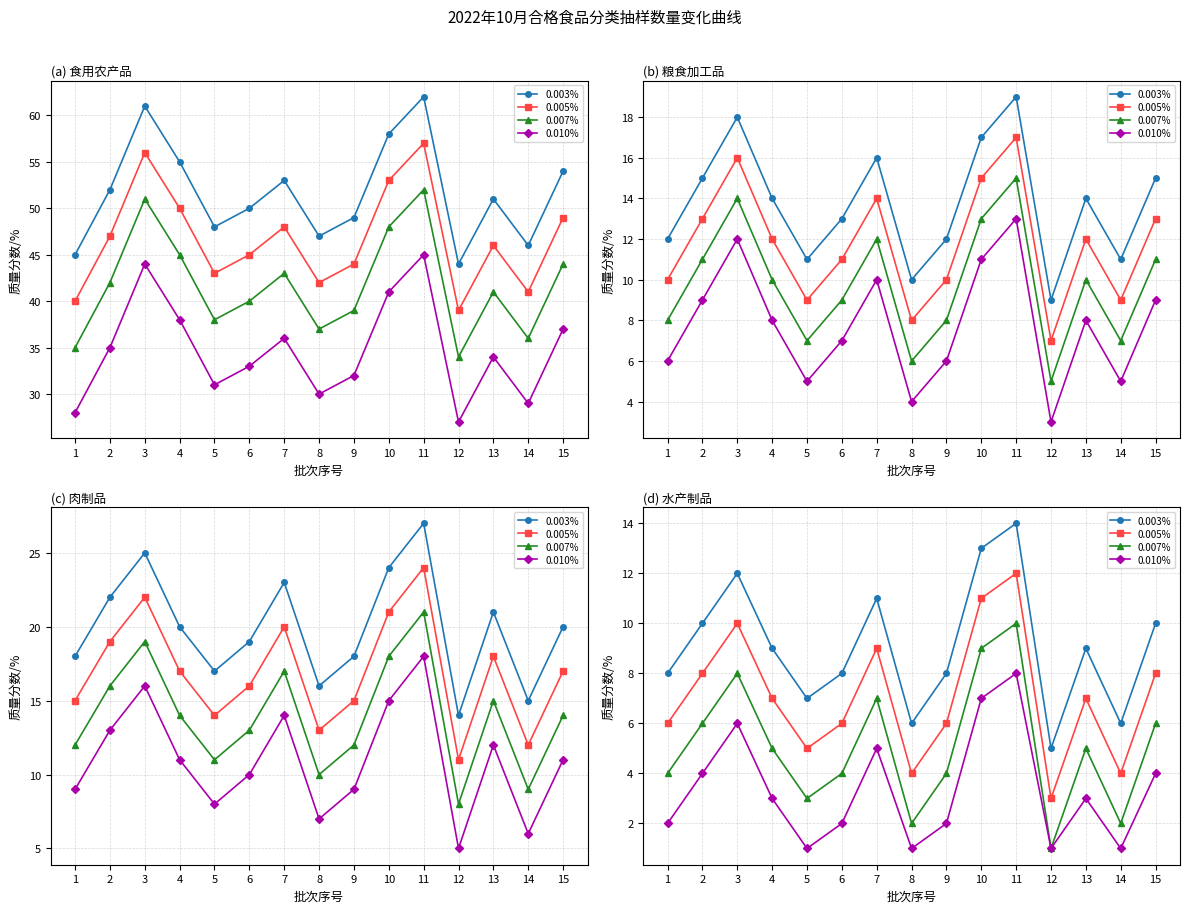

In 0.005%, how many points are lower than both neighbors (excluding endpoints)?

4